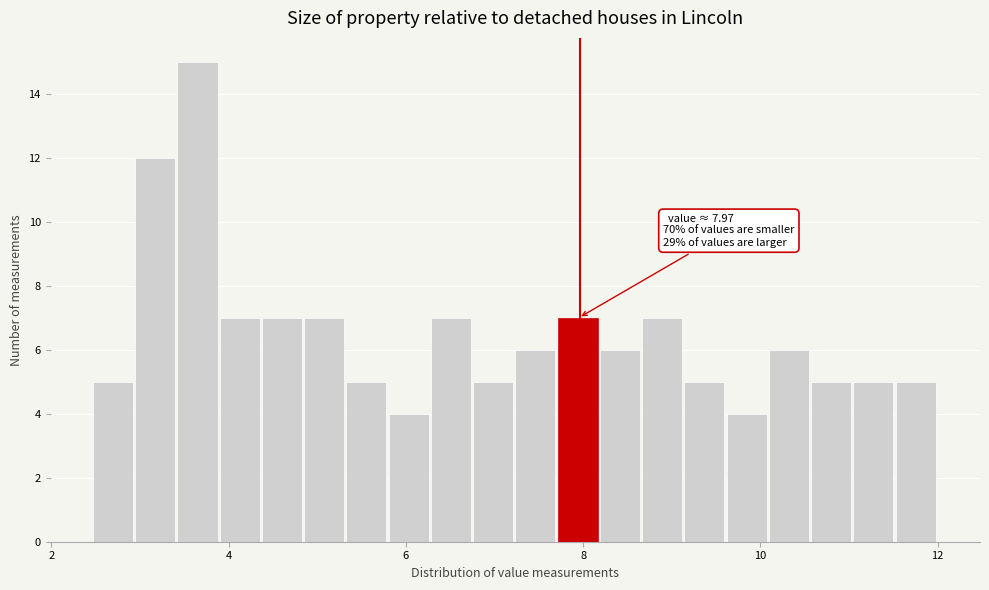

Around what value on the x-axis is the tallest bar? Give the approximate position of its centre, as read against the axis.

3.6